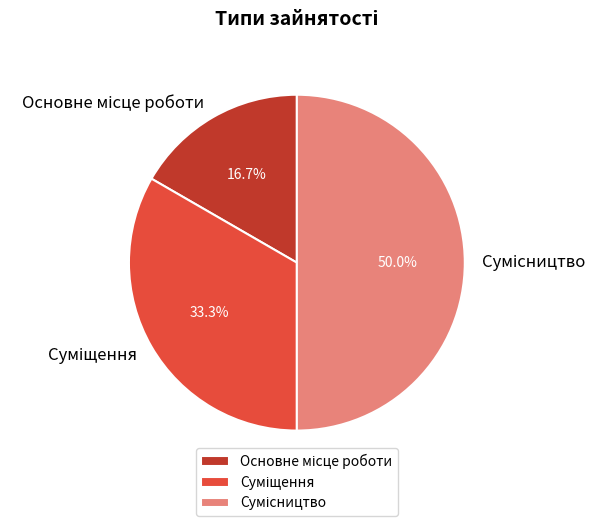

What is the smallest slice in the pie chart?

Основне місце роботи